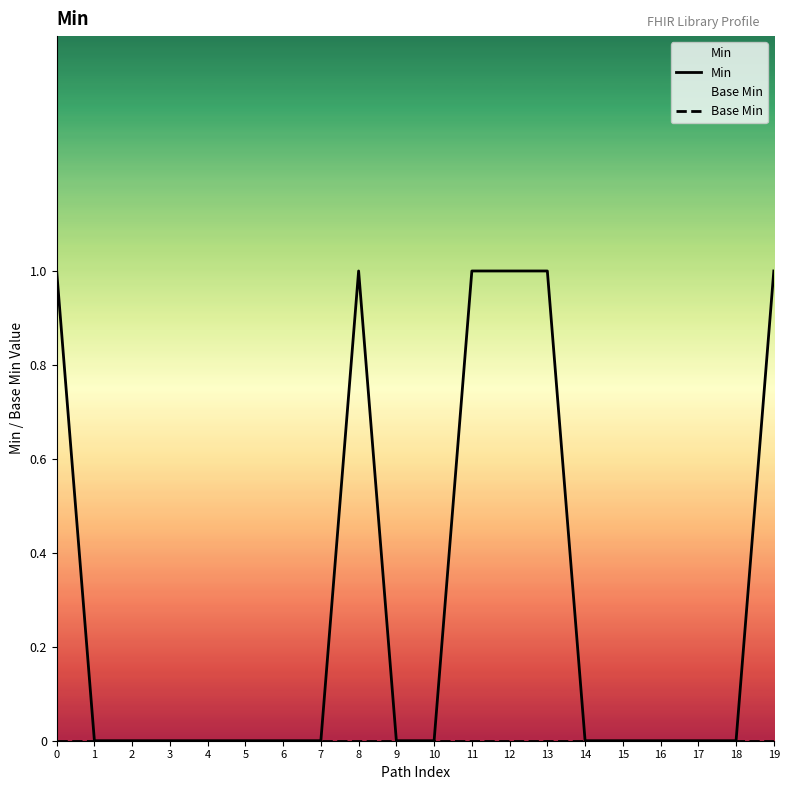

True or false: Base Min and Min cross at least once.

False